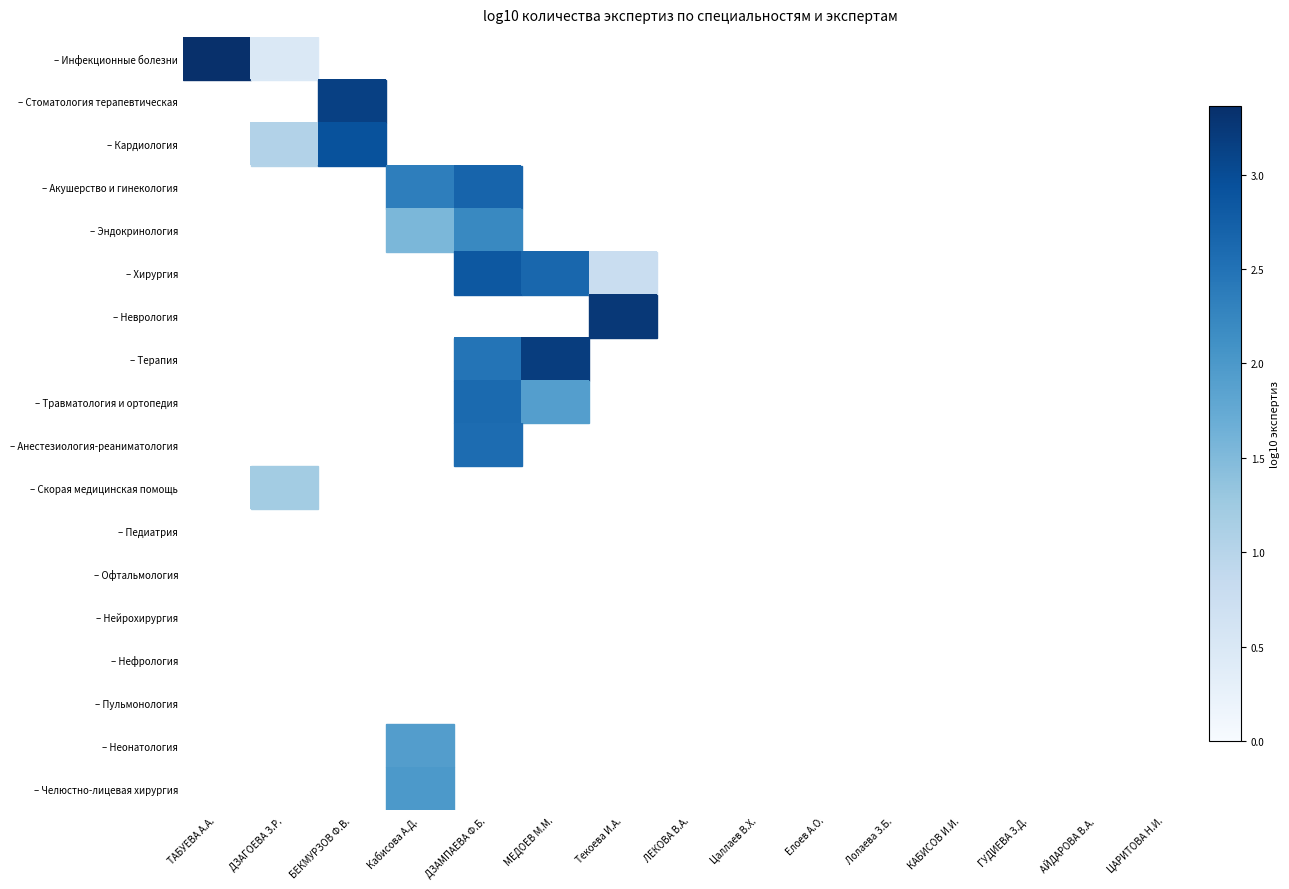

Count the number of data series in this chart.

18